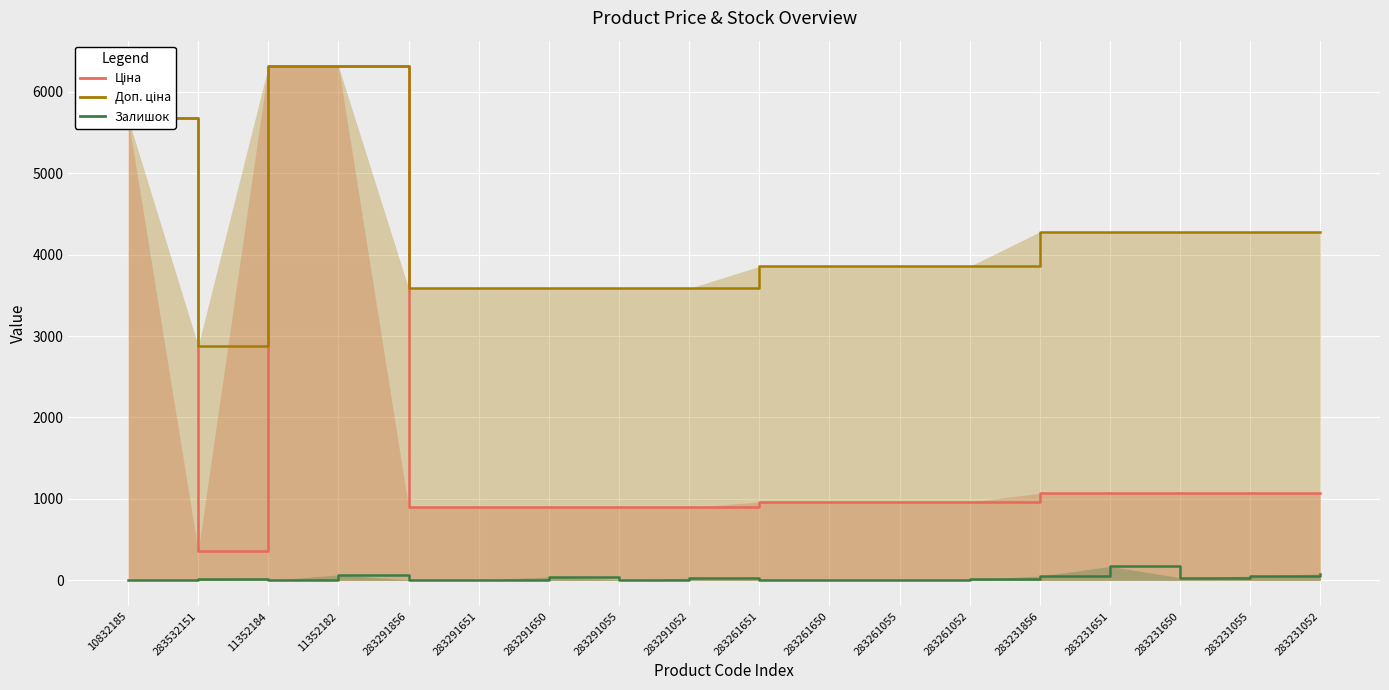

Which series has the largest total across all categories?

Доп. ціна _line